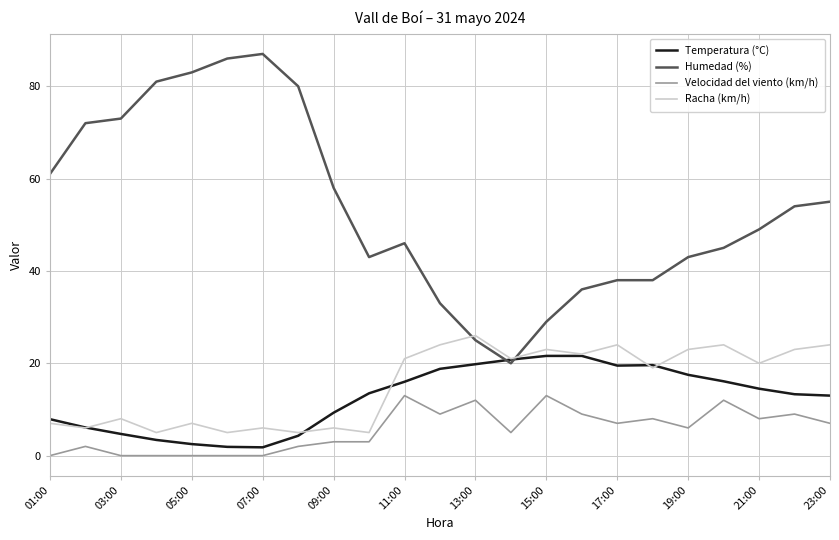

Which series has the largest total across all categories?

Humedad (%)